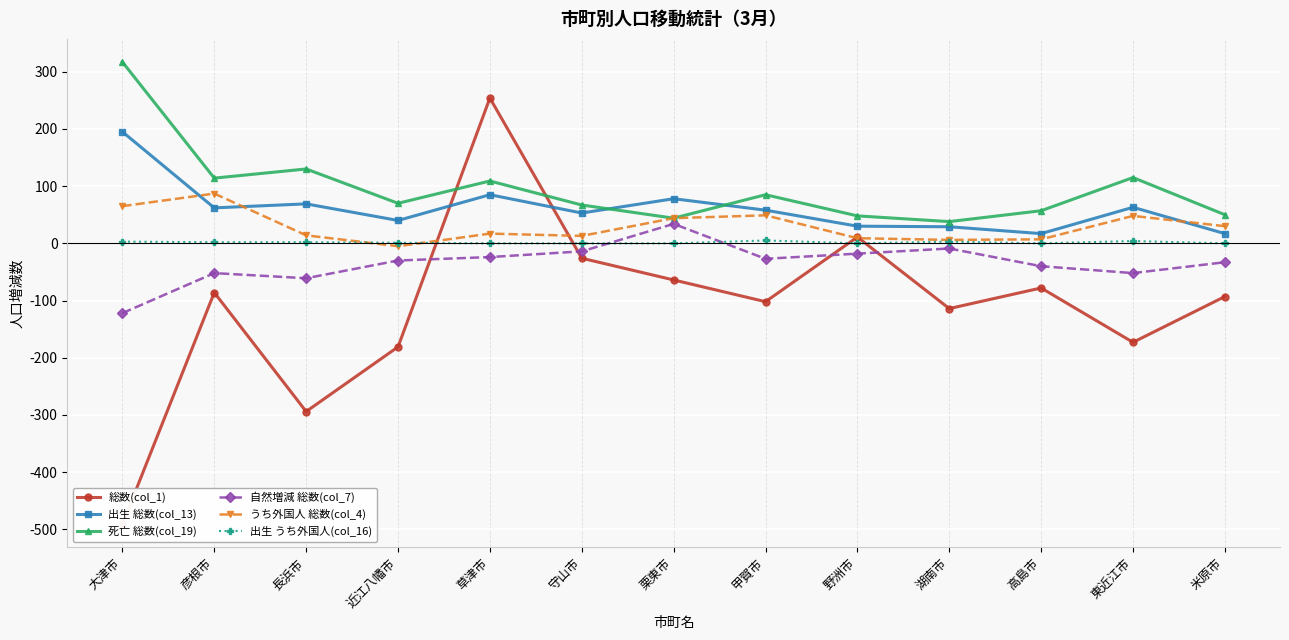

Reading left to right, what are all the values shown in this chart?

総数(col_1): 大津市=-491	彦根市=-86	長浜市=-294	近江八幡市=-181	草津市=254	守山市=-26	栗東市=-64	甲賀市=-102	野洲市=11	湖南市=-114	高島市=-78	東近江市=-173	米原市=-93
出生 総数(col_13): 大津市=195	彦根市=62	長浜市=69	近江八幡市=40	草津市=85	守山市=53	栗東市=78	甲賀市=58	野洲市=30	湖南市=29	高島市=17	東近江市=63	米原市=17
死亡 総数(col_19): 大津市=317	彦根市=114	長浜市=130	近江八幡市=70	草津市=109	守山市=67	栗東市=44	甲賀市=85	野洲市=48	湖南市=38	高島市=57	東近江市=115	米原市=50
自然増減 総数(col_7): 大津市=-122	彦根市=-52	長浜市=-61	近江八幡市=-30	草津市=-24	守山市=-14	栗東市=34	甲賀市=-27	野洲市=-18	湖南市=-9	高島市=-40	東近江市=-52	米原市=-33
うち外国人 総数(col_4): 大津市=65	彦根市=87	長浜市=14	近江八幡市=-5	草津市=17	守山市=13	栗東市=44	甲賀市=49	野洲市=9	湖南市=6	高島市=7	東近江市=48	米原市=30
出生 うち外国人(col_16): 大津市=3	彦根市=2	長浜市=2	近江八幡市=1	草津市=0	守山市=0	栗東市=0	甲賀市=5	野洲市=0	湖南市=3	高島市=0	東近江市=4	米原市=0